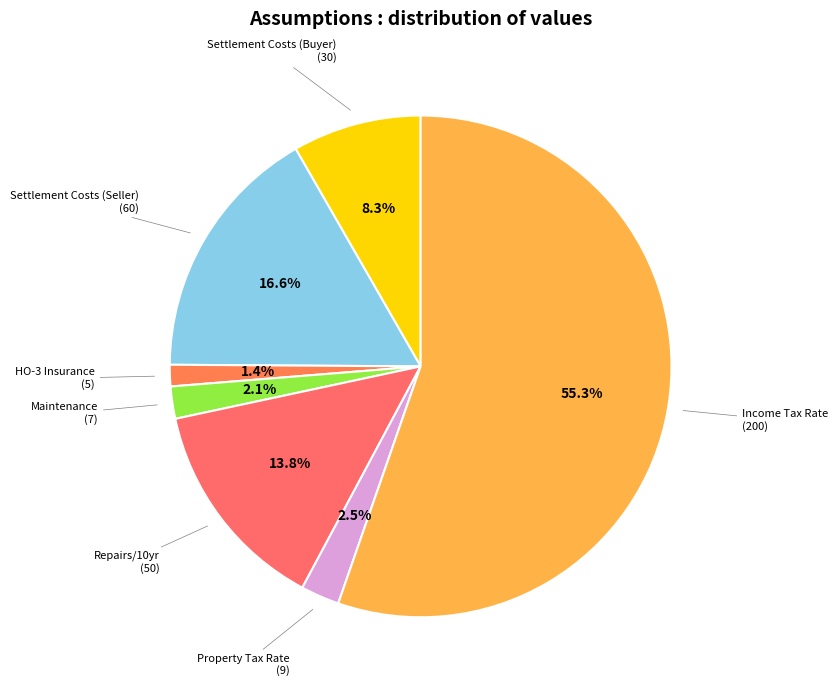

How many segments does this pie chart have?

7